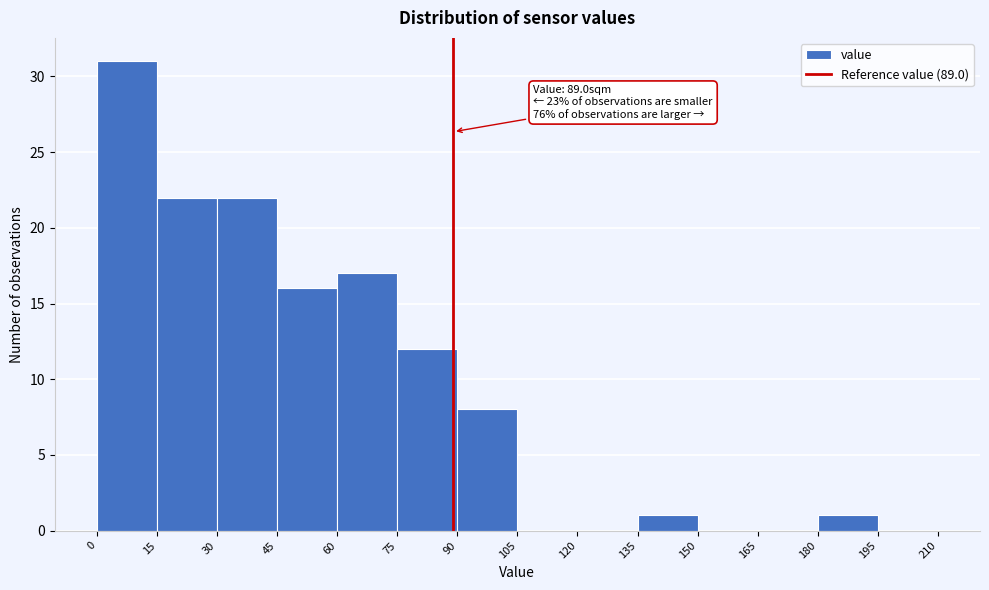

Which range on the x-axis has the tallest bar?

0 to 15